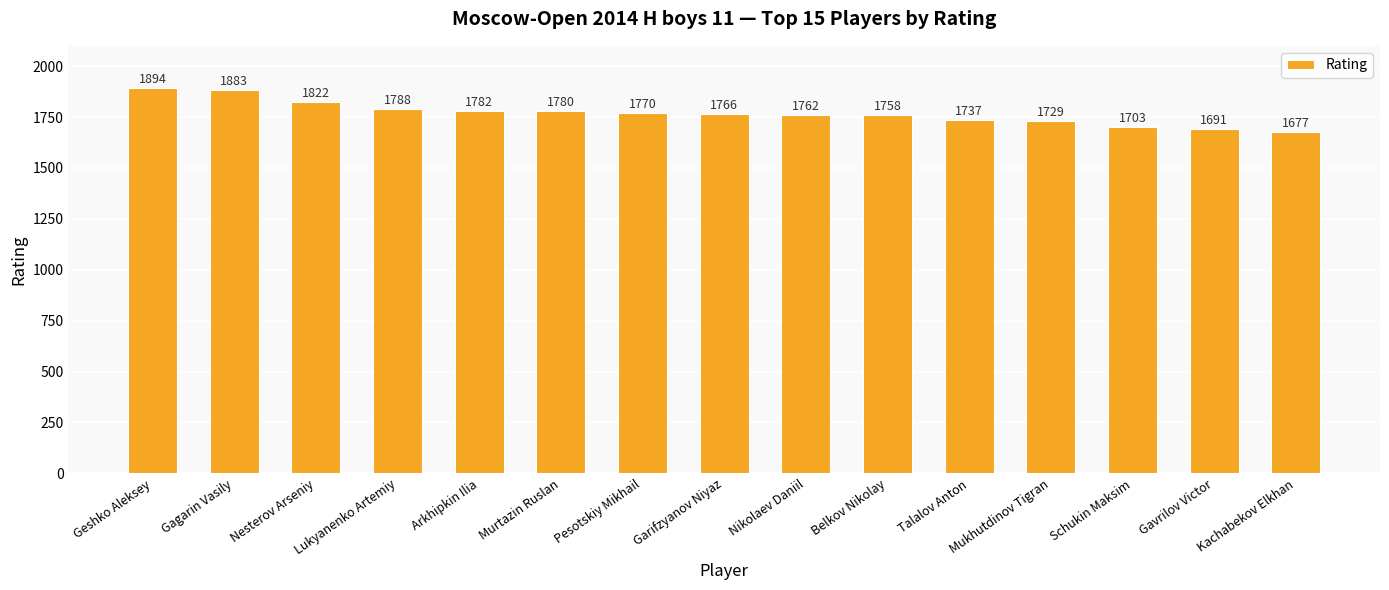

Rank the categories by value from highest to lowest.

Geshko Aleksey, Gagarin Vasily, Nesterov Arseniy, Lukyanenko Artemiy, Arkhipkin Ilia, Murtazin Ruslan, Pesotskiy Mikhail, Garifzyanov Niyaz, Nikolaev Daniil, Belkov Nikolay, Talalov Anton, Mukhutdinov Tigran, Schukin Maksim, Gavrilov Victor, Kachabekov Elkhan